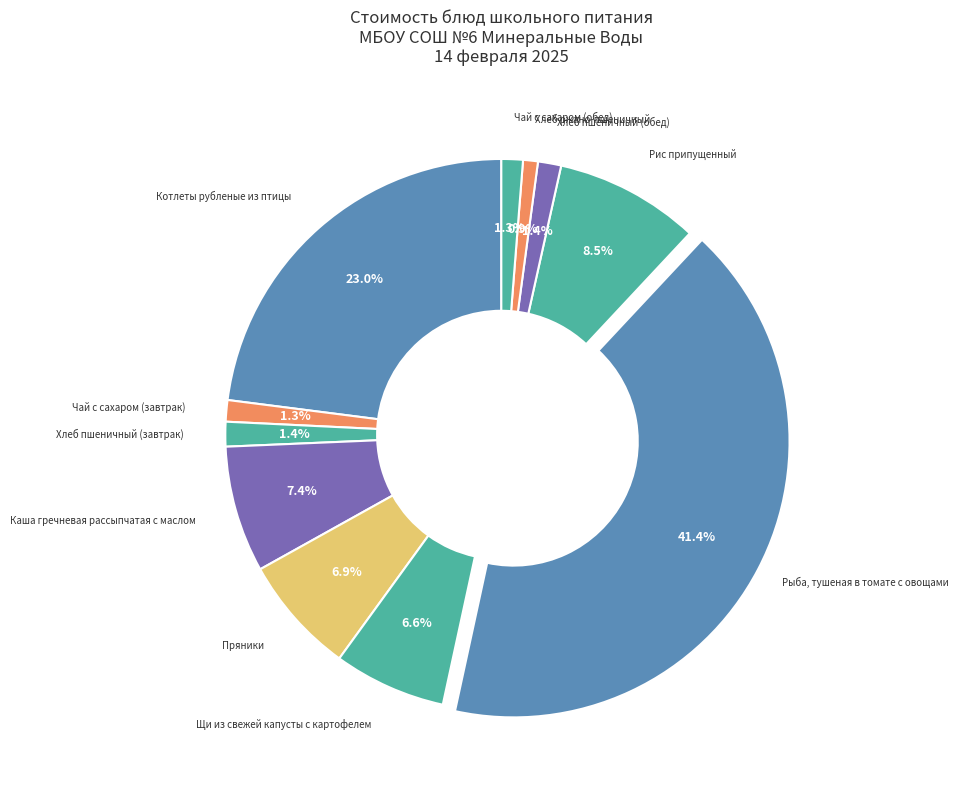

How many slices are in this pie chart?

11